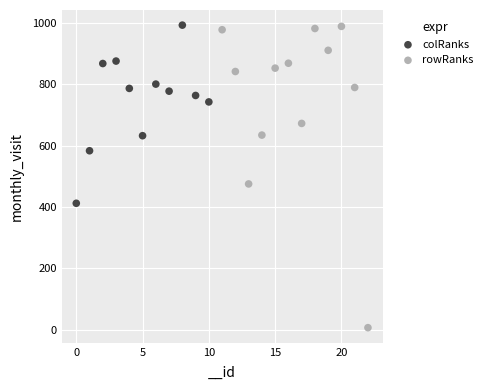

Which series has the widest spread of Y values?

rowRanks